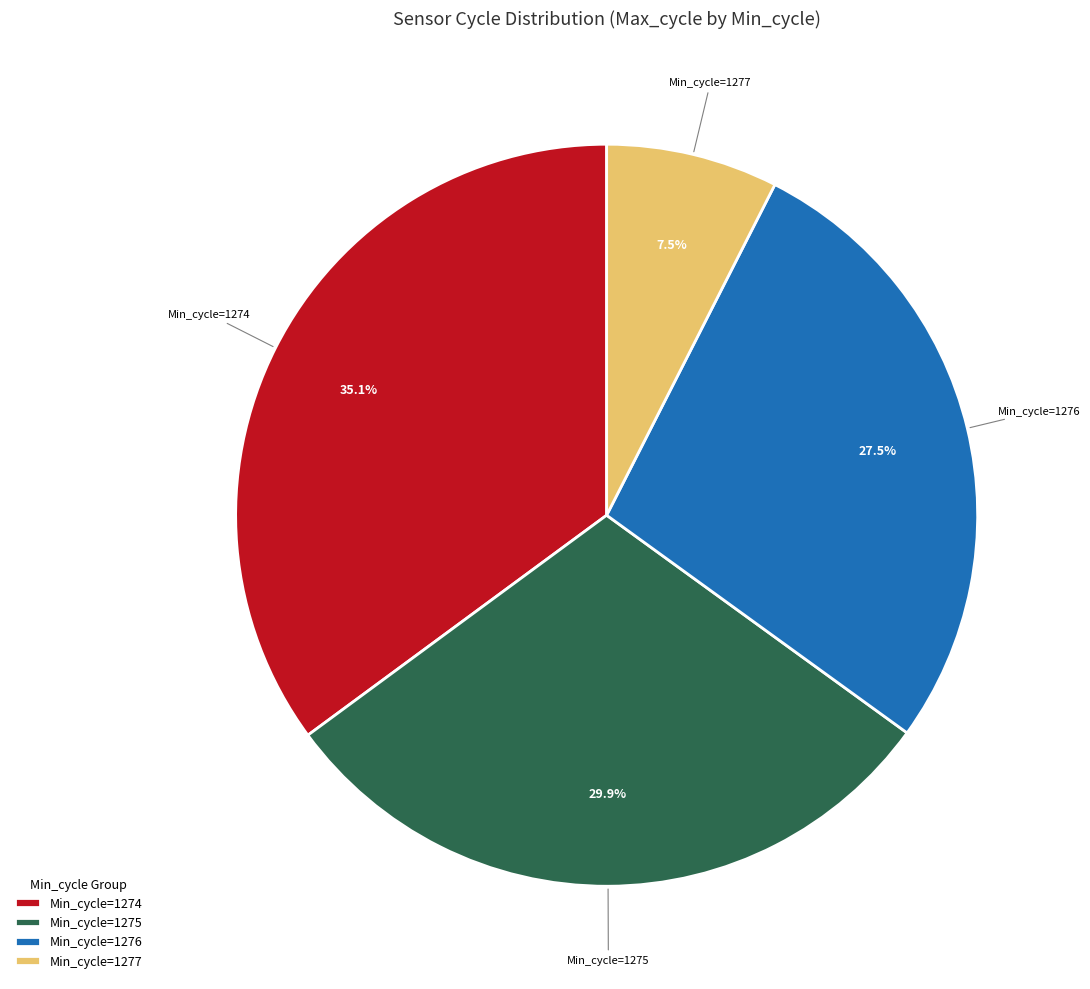

How many slices are in this pie chart?

4